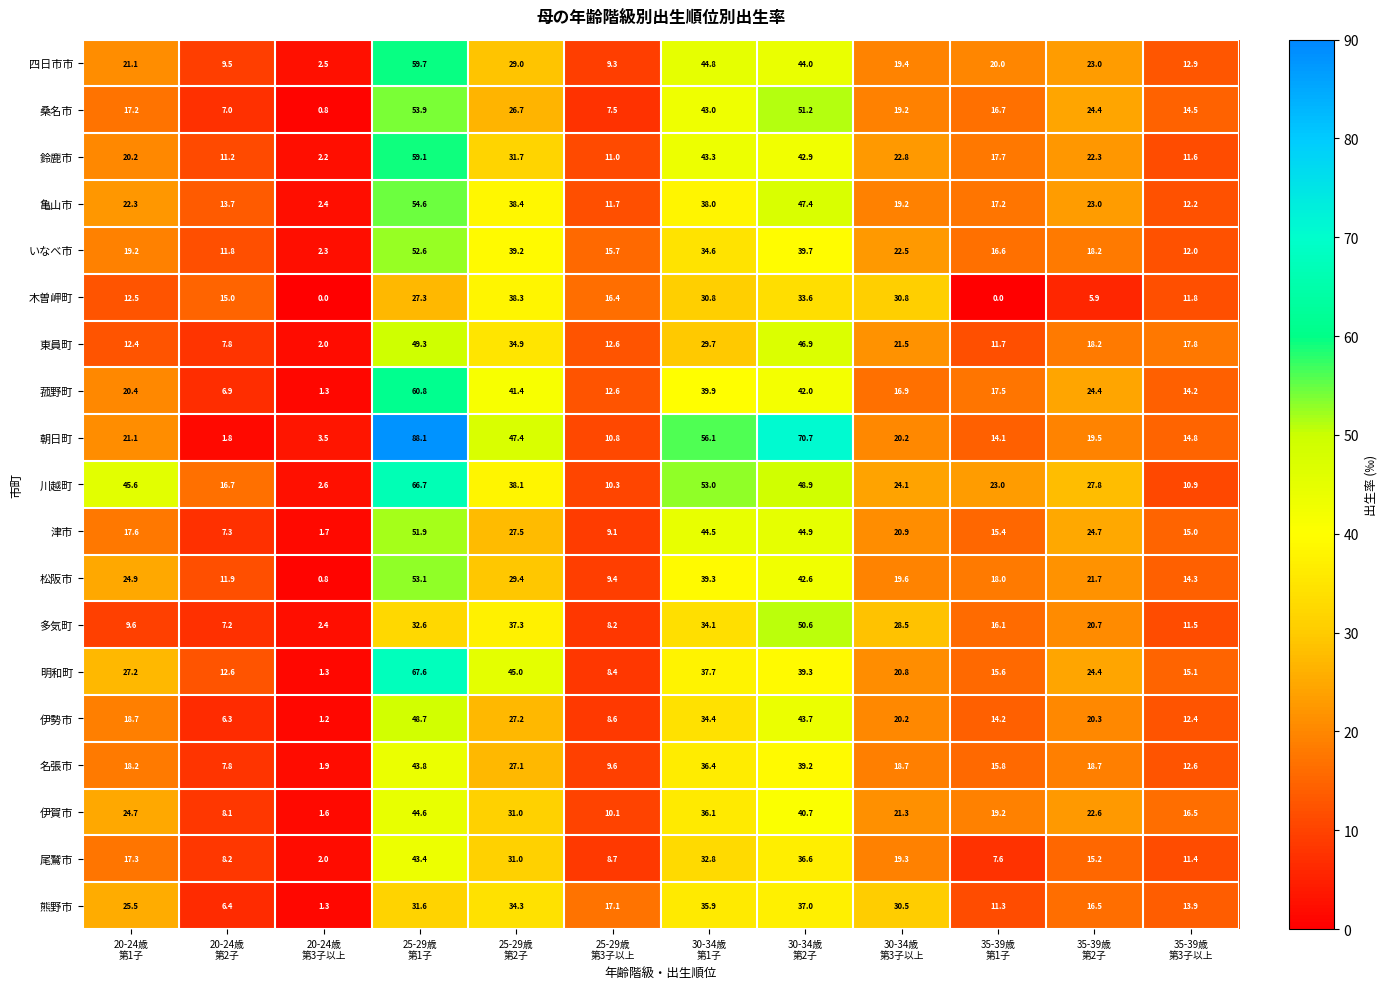

Which series has the widest spread of values?

朝日町